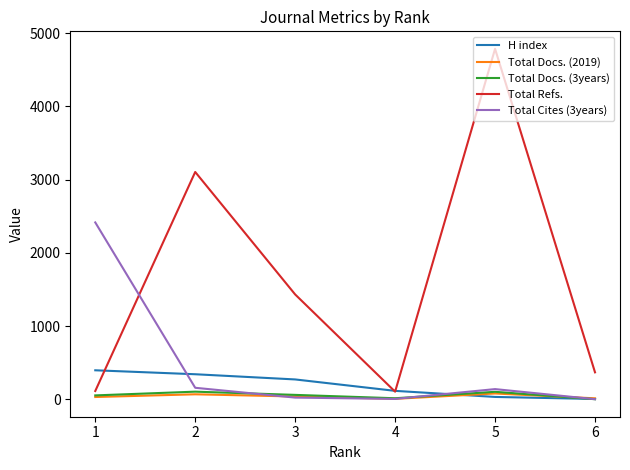

What is the maximum value shown in the chart?

4786